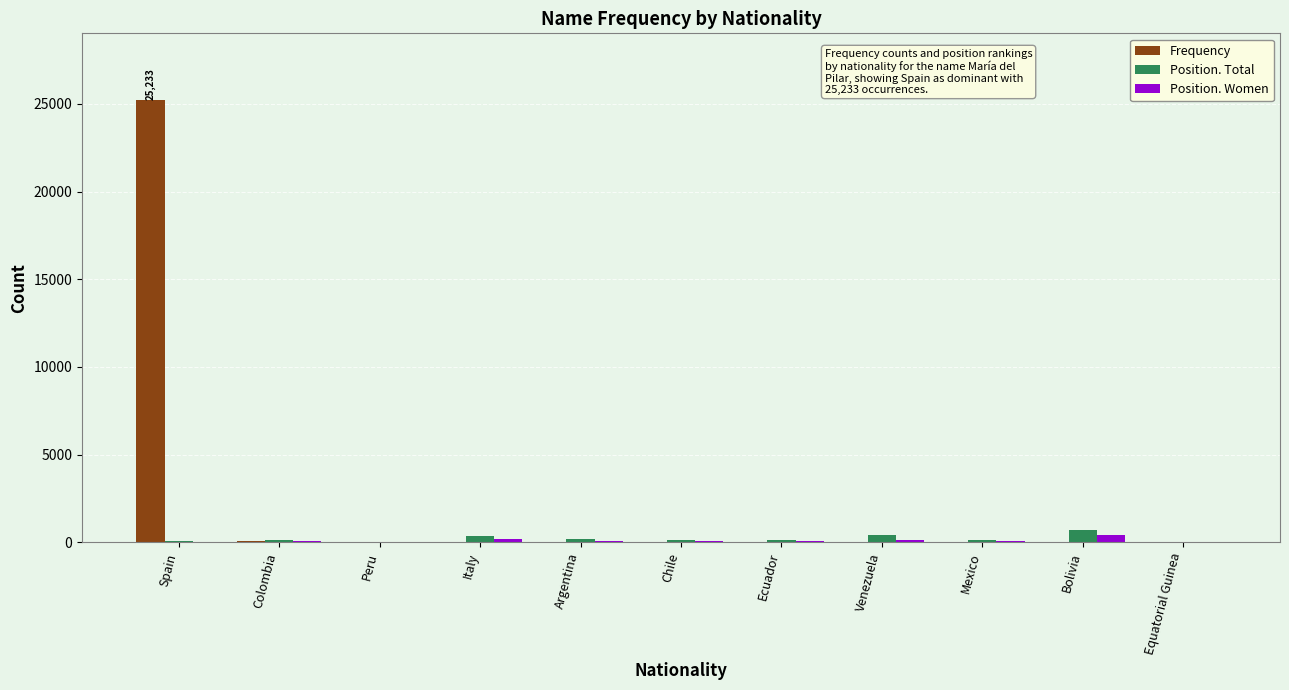

Which series has the largest total across all categories?

Frequency